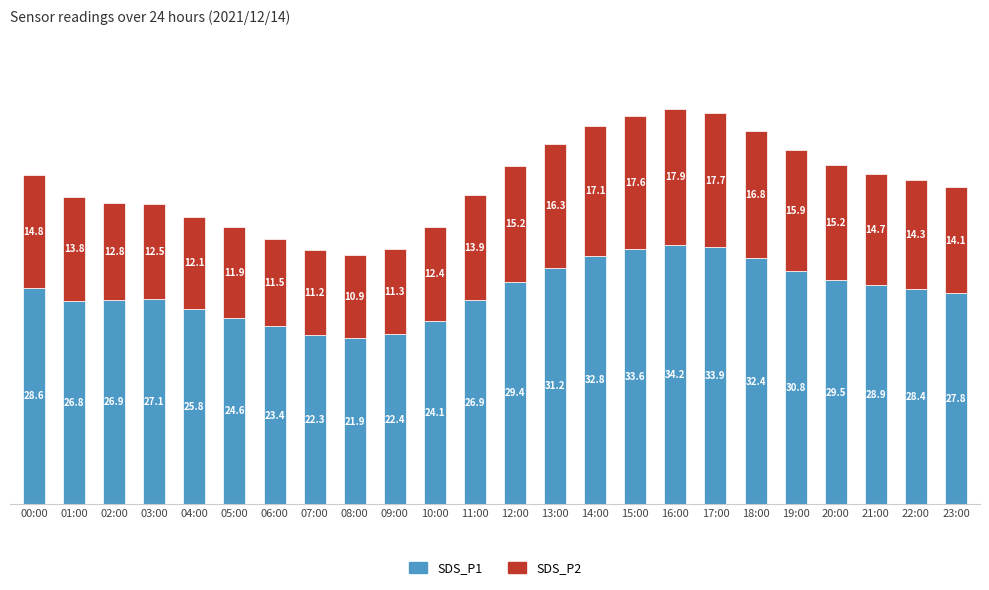

What is the lowest value of the SDS_P1 series?

21.9